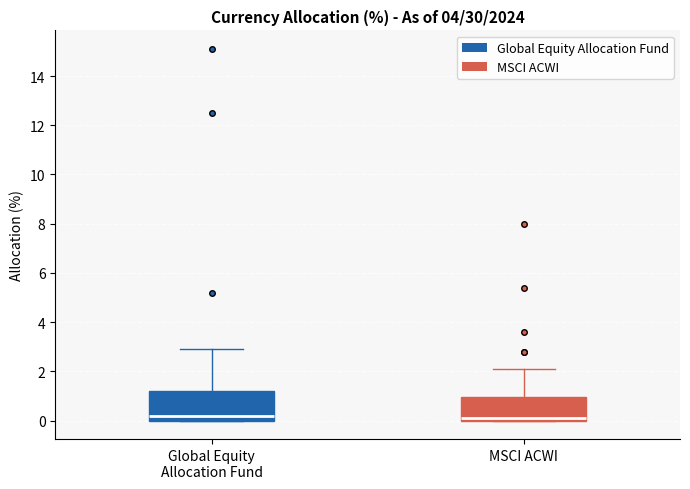

Reading left to right, transcribe this box plot: for each box, give where its median line is, the range the box spans, and where its two whiskers end, as read against the y-axis. The values are not printed on the chart, so give them approximately, as read against the axis.

Global Equity Allocation Fund: median 0.2, box 0.0 to 1.2, whiskers 0.0 to 3.0
MSCI ACWI: median 0.2, box 0.0 to 1.0, whiskers 0.0 to 2.2